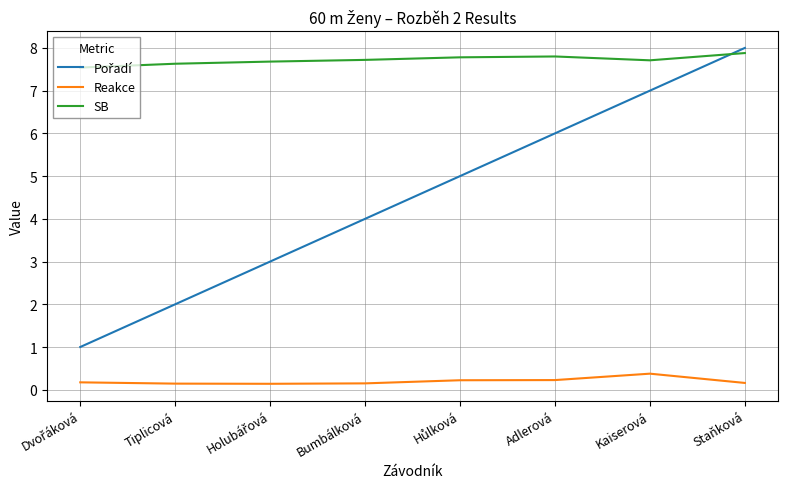

True or false: Reakce and SB cross at least once.

False